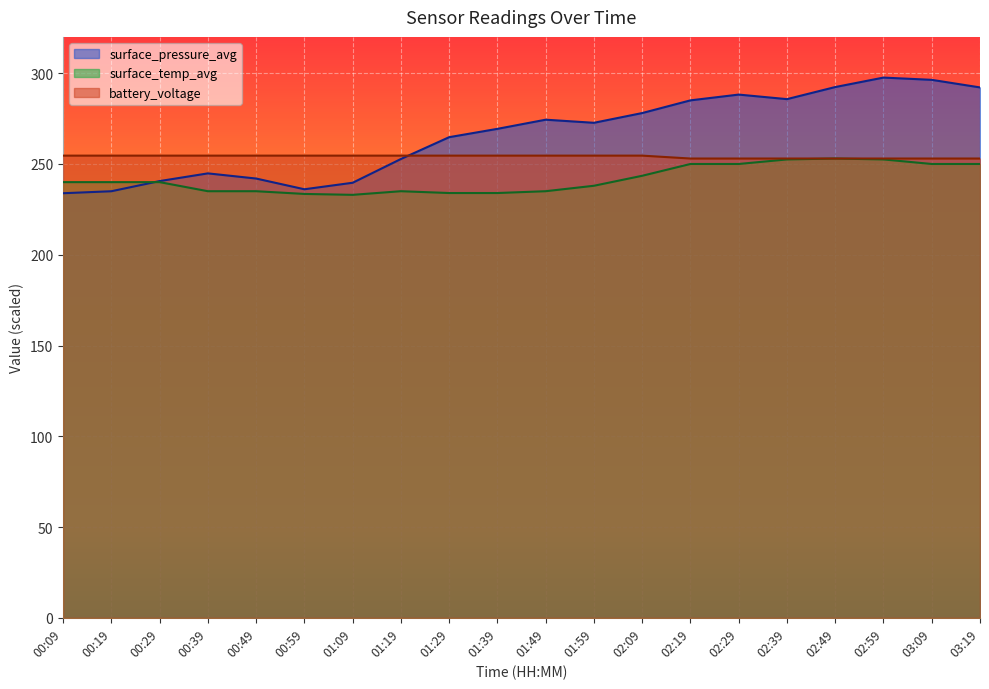

What are all the series names shown in the legend?

surface_pressure_avg, surface_temp_avg, battery_voltage